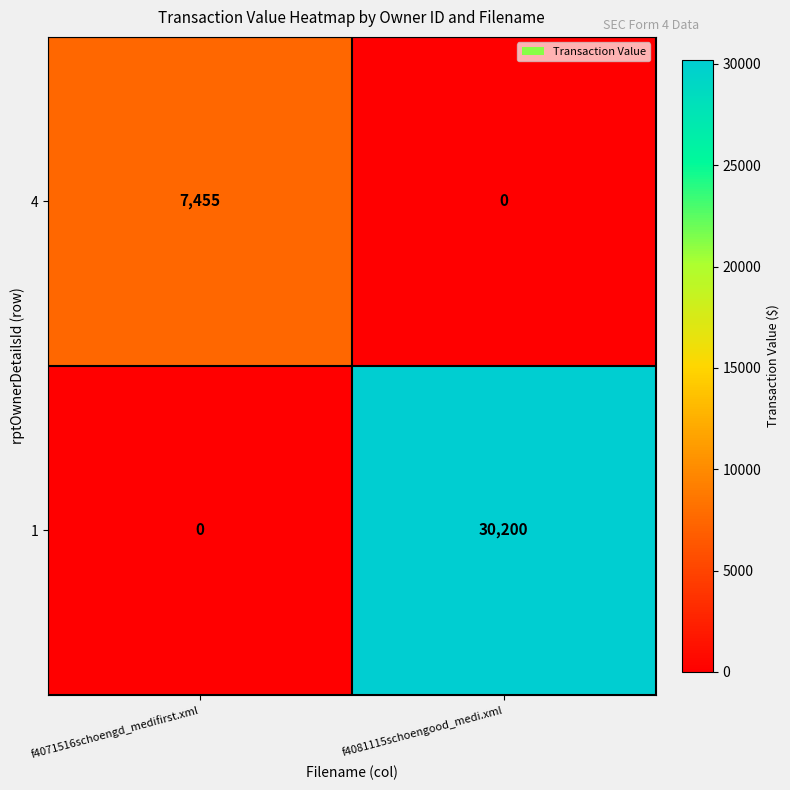

Count the number of data series in this chart.

2